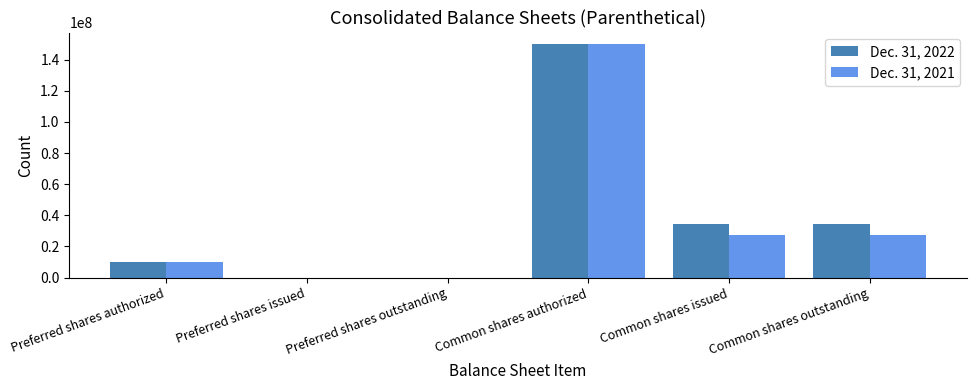

Reading right to left, extract all data points from this chart.

Dec. 31, 2022: Common shares outstanding=34257916	Common shares issued=34257916	Common shares authorized=150000000	Preferred shares outstanding=0	Preferred shares issued=0	Preferred shares authorized=10000000
Dec. 31, 2021: Common shares outstanding=27366707	Common shares issued=27366707	Common shares authorized=150000000	Preferred shares outstanding=0	Preferred shares issued=0	Preferred shares authorized=10000000